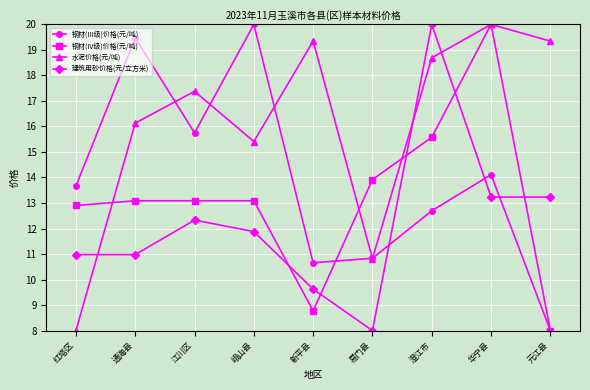

What is the spread (max minus min) of values at 元江县?

11.3